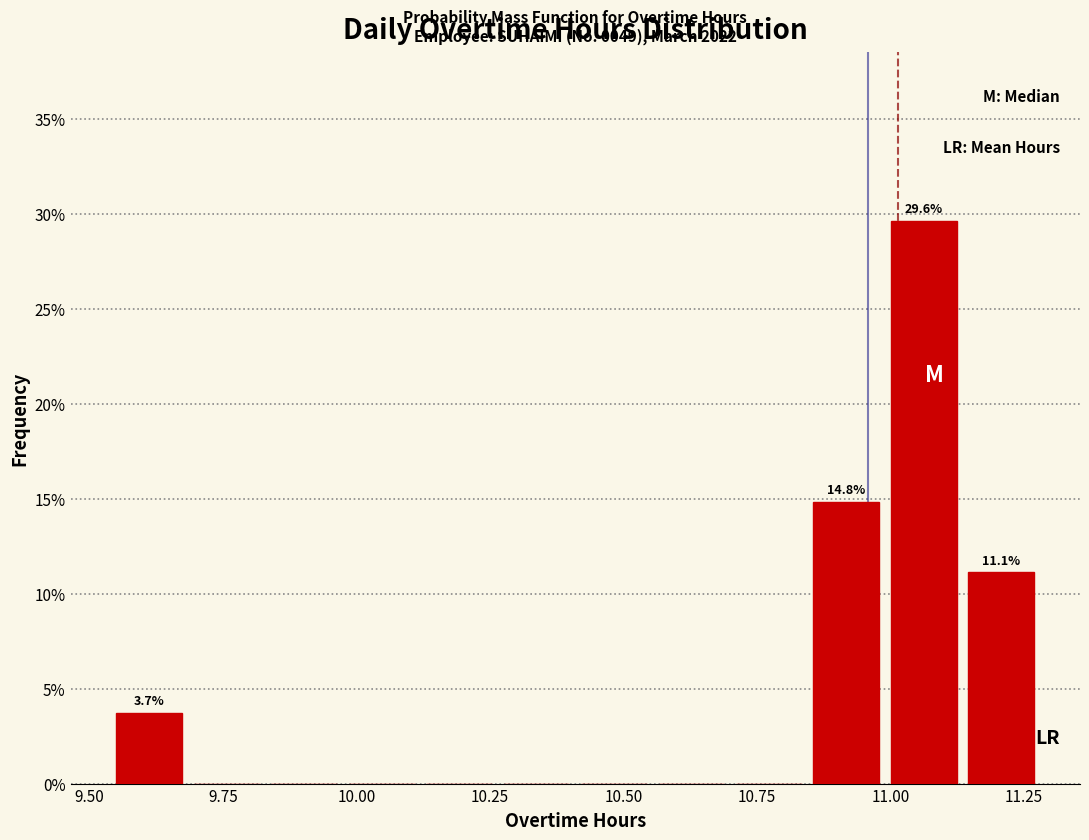

Read against the x-axis, roughly where is the centre of the tallest bar?

11.05